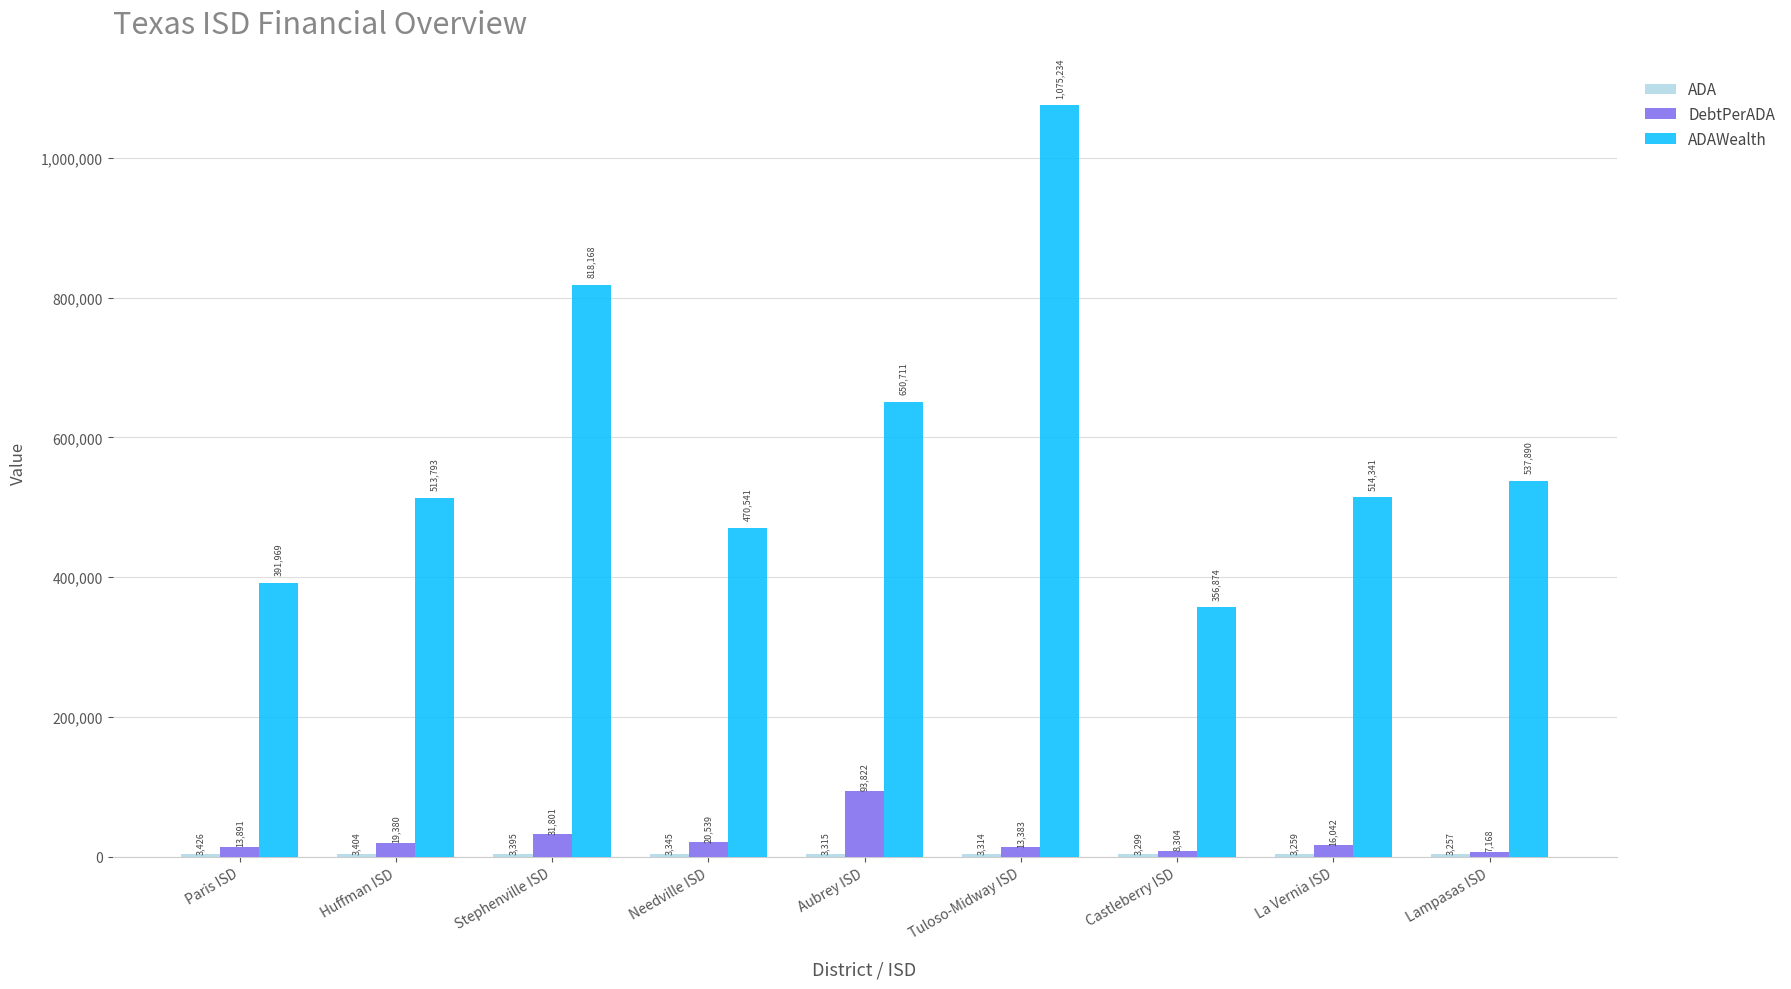

Are the bars grouped side by side (vs. stacked)?

Yes